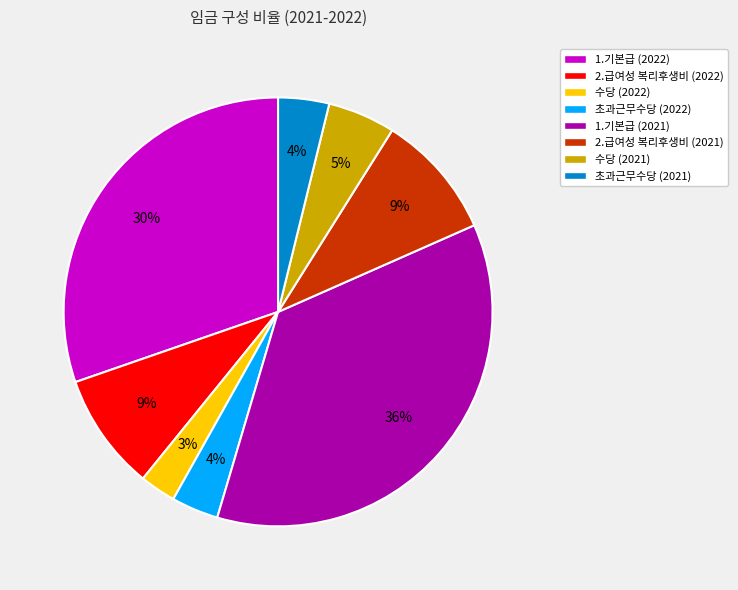

Count the number of slices in the pie.

8